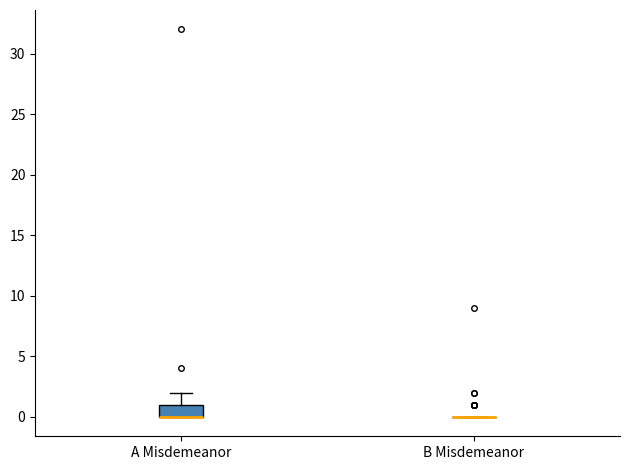

Reading left to right, transcribe this box plot: for each box, give where its median line is, the range the box spans, and where its two whiskers end, as read against the y-axis. The values are not printed on the chart, so give them approximately, as read against the axis.

A Misdemeanor: median 0 (drawn on the box's lower edge), box 0 to 1, whiskers 0 to 2
B Misdemeanor: box collapsed to a line at 0, whiskers 0 to 0